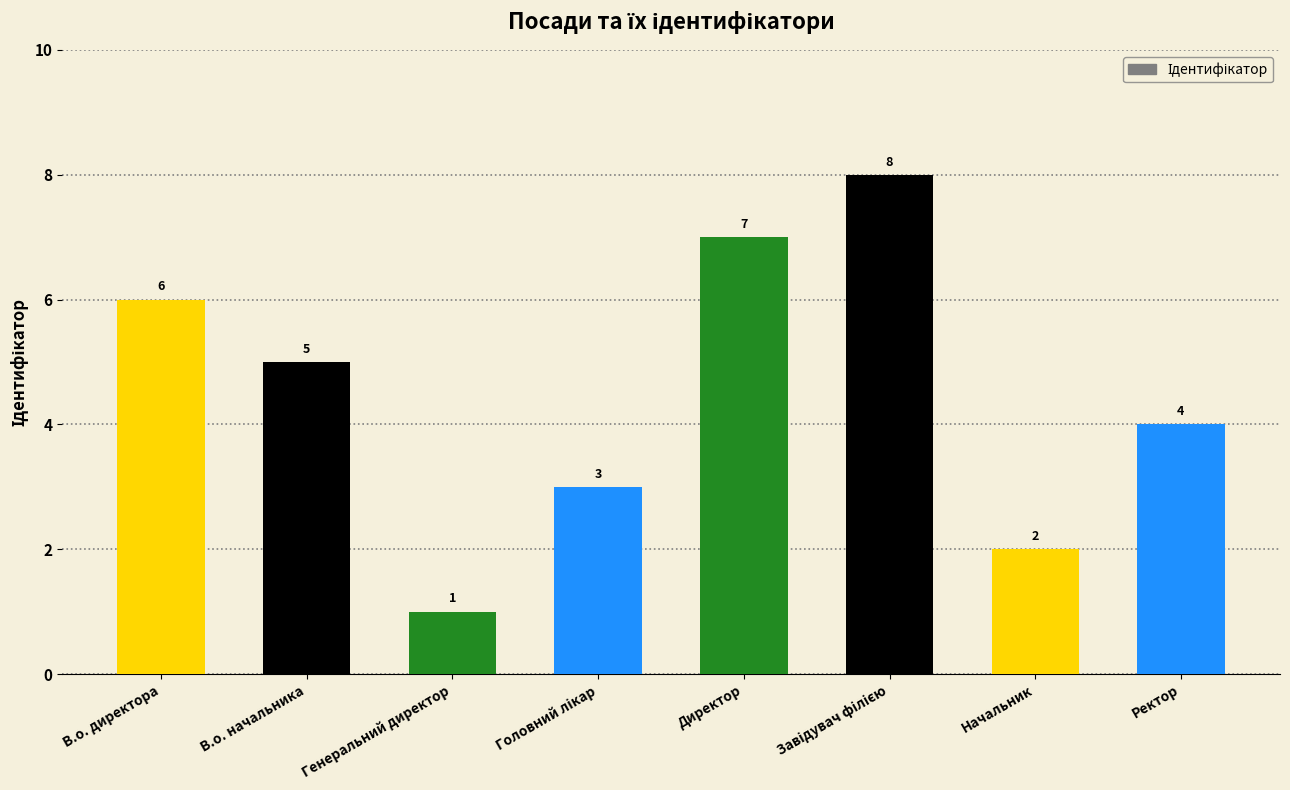

True or false: the data shows 4 at Ректор.

True